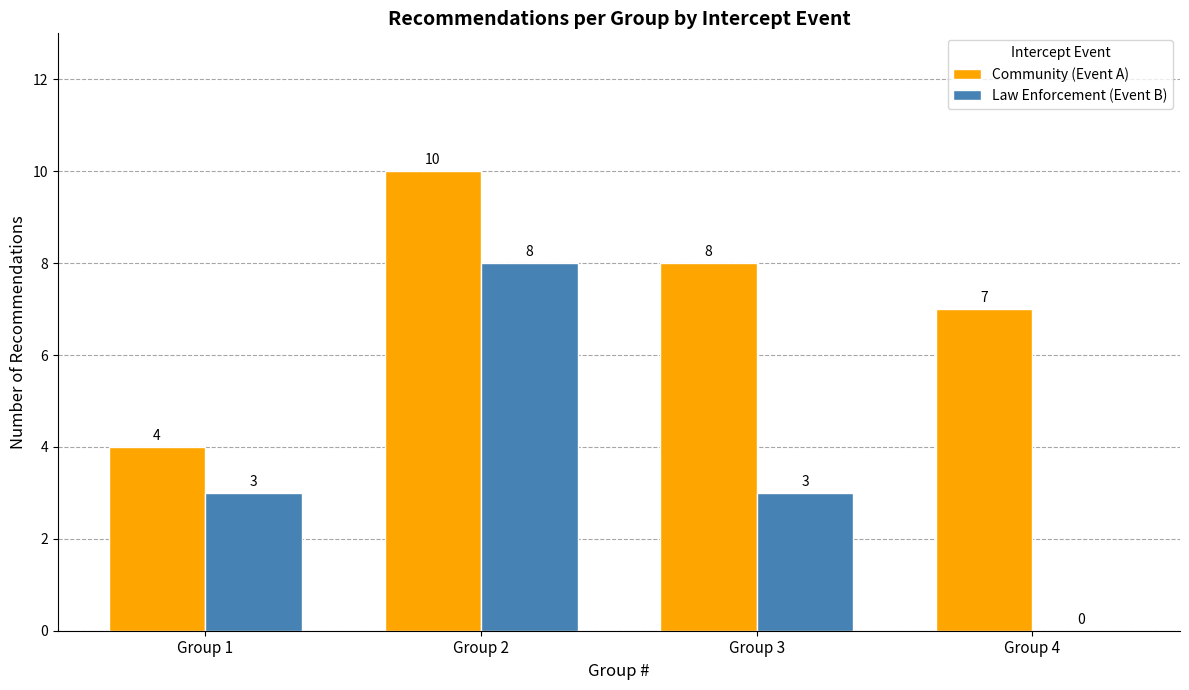

True or false: Community (Event A) has a value of 10 at Group 2.

True